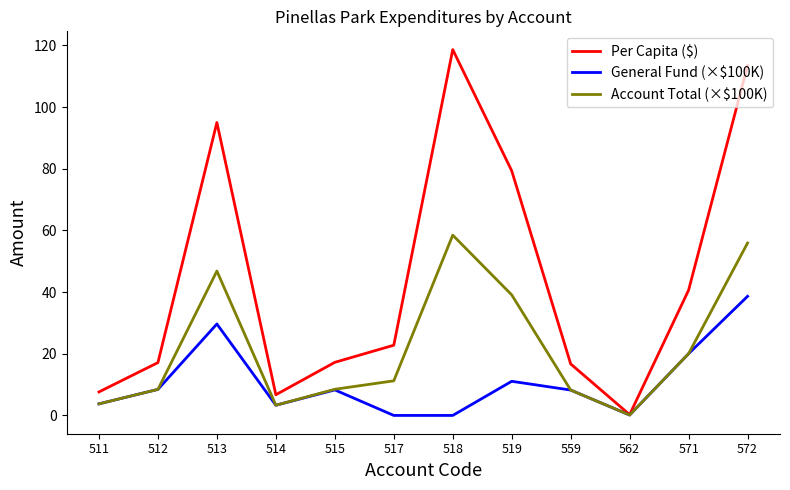

What is the greatest value displayed?

118.6